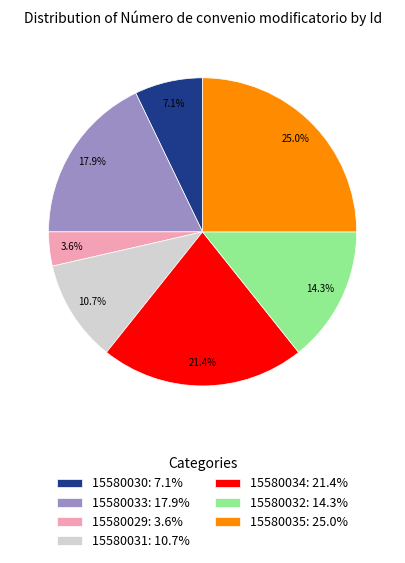

Which slice is the smallest?

15580029: 3.6%